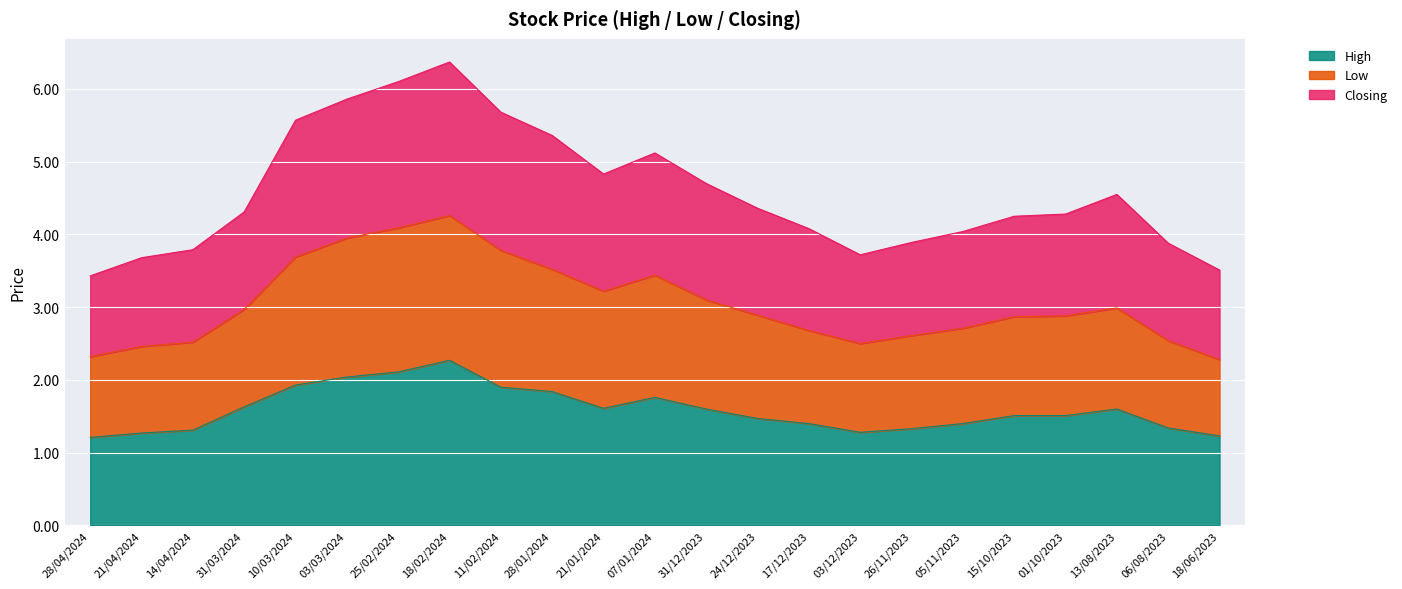

What is the average value of the Closing series?

4.6